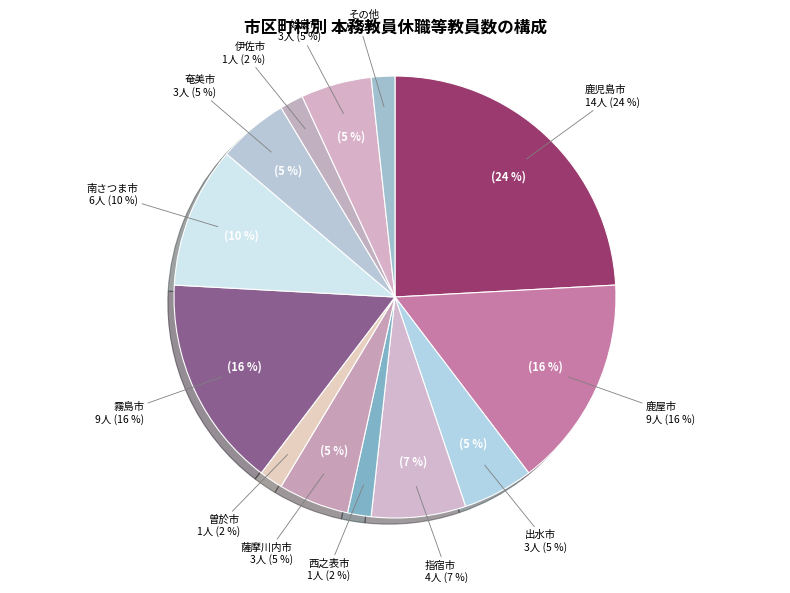

What portion of the pie excludes 姶良市?

94.8%